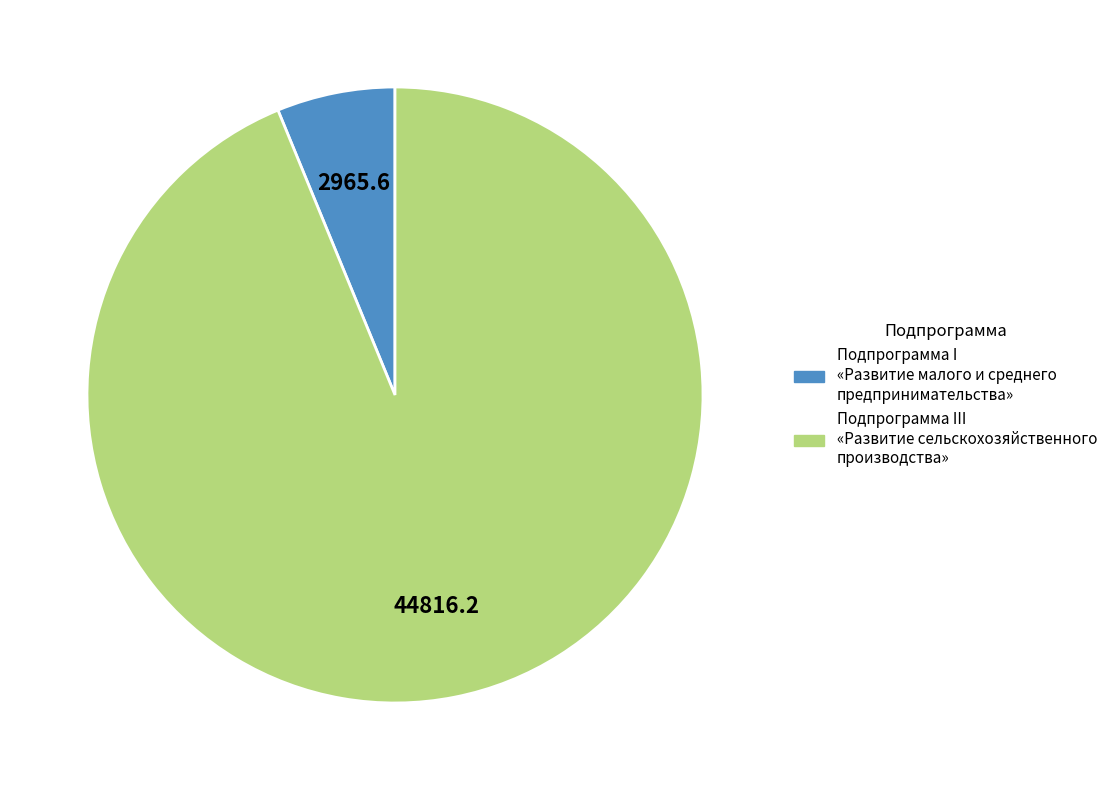

Do Подпрограмма I «Развитие малого и среднего предпринимательства» and Подпрограмма III «Развитие сельскохозяйственного производства» together represent more than half of the pie?

Yes